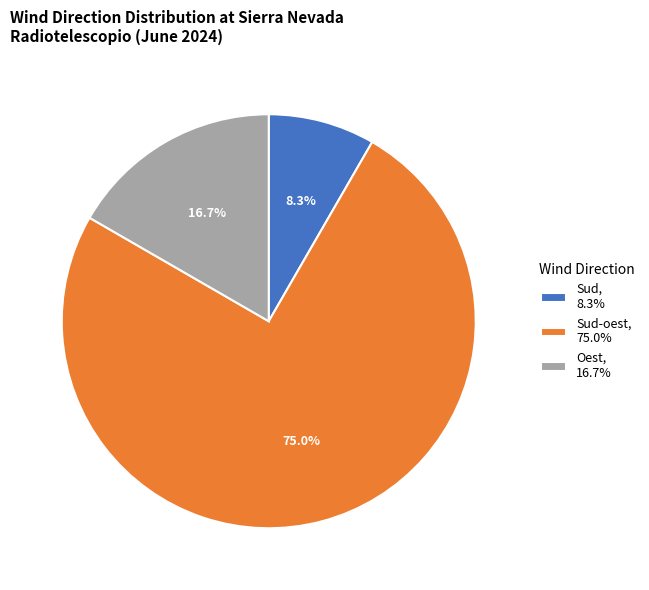

Rank the categories by value from lowest to highest.

Sud, 8.3%, Oest, 16.7%, Sud-oest, 75.0%